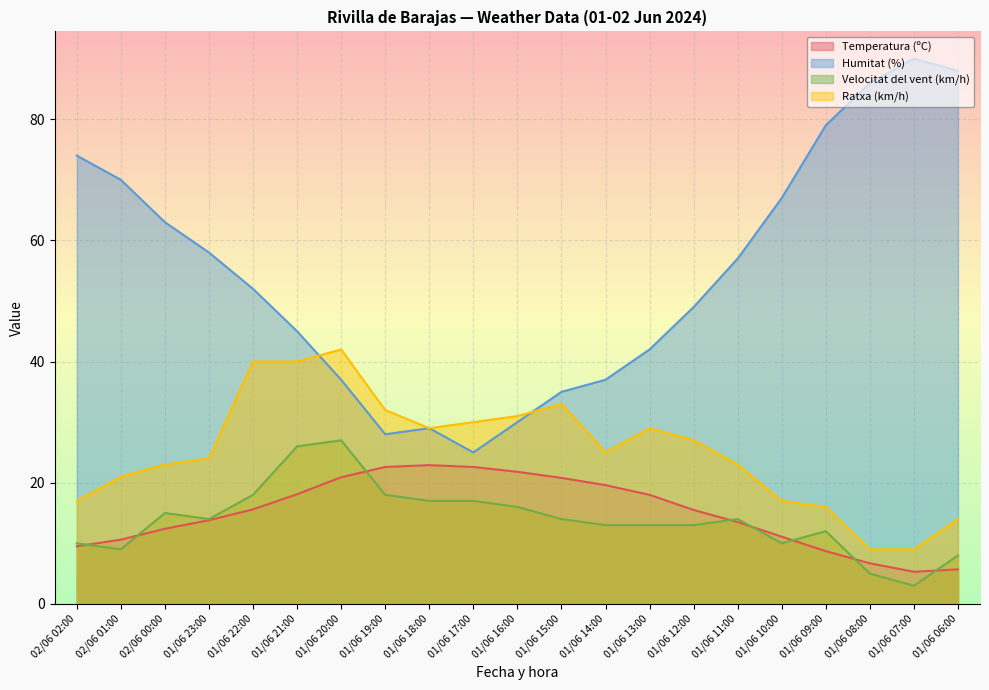

At which label is Humitat (%) closest to 57?

01/06 11:00